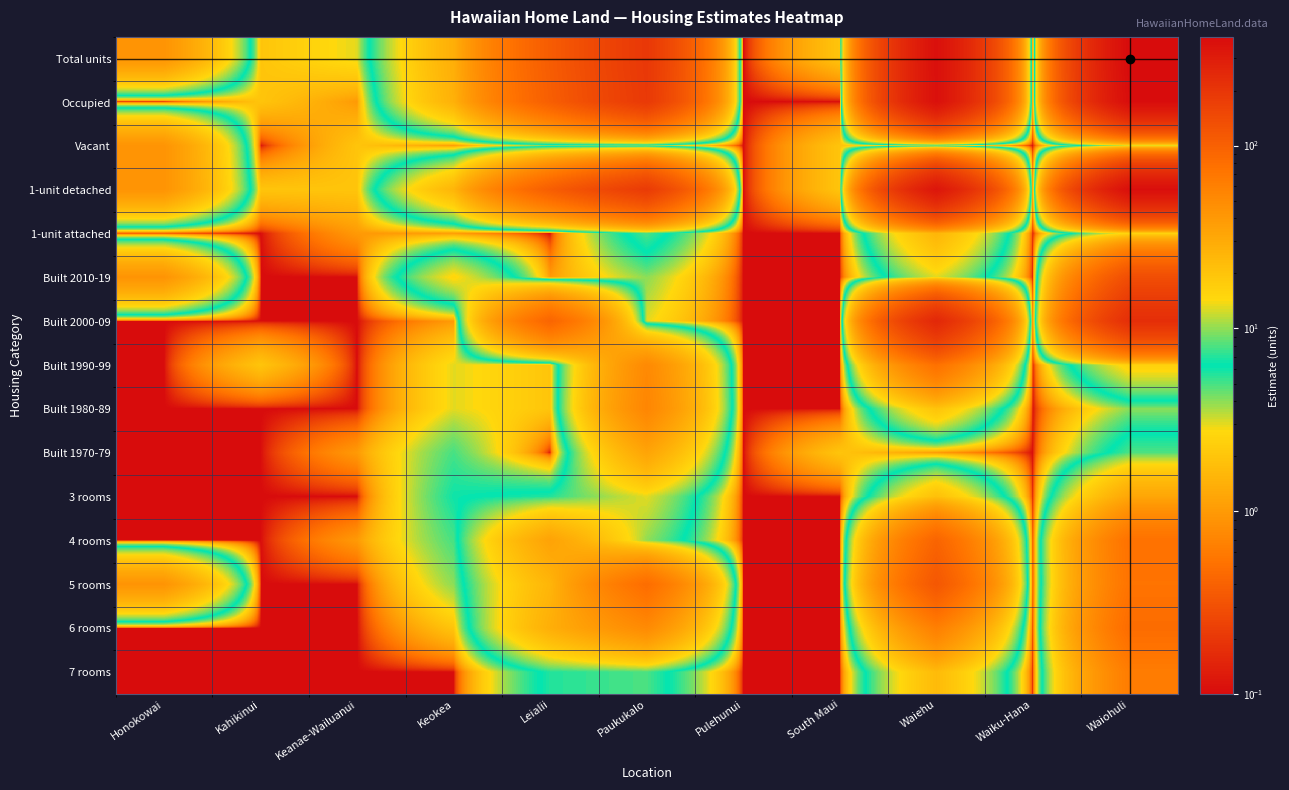

Reading right to left, extract all data points from this chart.

Total units: Waiohuli=393.0	Waiku-Hana=0.1	Waiehu=365.0	South Maui=2.0	Pulehunui=0.1	Paukukalo=191.0	Leialii=106.0	Keokea=28.0	Keanae-Wailuanui=3.0	Kahikinui=2.0	Honokowai=43.0
Occupied: Waiohuli=381.0	Waiku-Hana=0.1	Waiehu=362.0	South Maui=0.1	Pulehunui=0.1	Paukukalo=187.0	Leialii=102.0	Keokea=27.0	Keanae-Wailuanui=1.0	Kahikinui=2.0	Honokowai=0.1
Vacant: Waiohuli=12.0	Waiku-Hana=0.1	Waiehu=3.0	South Maui=2.0	Pulehunui=0.1	Paukukalo=4.0	Leialii=4.0	Keokea=1.0	Keanae-Wailuanui=2.0	Kahikinui=0.1	Honokowai=43.0
1-unit detached: Waiohuli=371.0	Waiku-Hana=0.1	Waiehu=332.0	South Maui=2.0	Pulehunui=0.1	Paukukalo=182.0	Leialii=103.0	Keokea=25.0	Keanae-Wailuanui=2.0	Kahikinui=2.0	Honokowai=43.0
1-unit attached: Waiohuli=15.0	Waiku-Hana=0.1	Waiehu=25.0	South Maui=0.1	Pulehunui=0.1	Paukukalo=8.0	Leialii=0.1	Keokea=1.0	Keanae-Wailuanui=1.0	Kahikinui=0.1	Honokowai=0.1
Built 2010-19: Waiohuli=134.0	Waiku-Hana=0.1	Waiehu=13.0	South Maui=0.1	Pulehunui=0.1	Paukukalo=4.0	Leialii=1.0	Keokea=15.0	Keanae-Wailuanui=0.1	Kahikinui=0.1	Honokowai=43.0
Built 2000-09: Waiohuli=223.0	Waiku-Hana=0.1	Waiehu=249.0	South Maui=0.1	Pulehunui=0.1	Paukukalo=3.0	Leialii=92.0	Keokea=1.0	Keanae-Wailuanui=0.1	Kahikinui=0.1	Honokowai=0.1
Built 1990-99: Waiohuli=16.0	Waiku-Hana=0.1	Waiehu=76.0	South Maui=0.1	Pulehunui=0.1	Paukukalo=51.0	Leialii=2.0	Keokea=3.0	Keanae-Wailuanui=0.1	Kahikinui=2.0	Honokowai=0.1
Built 1980-89: Waiohuli=4.0	Waiku-Hana=0.1	Waiehu=20.0	South Maui=0.1	Pulehunui=0.1	Paukukalo=54.0	Leialii=2.0	Keokea=3.0	Keanae-Wailuanui=0.1	Kahikinui=0.1	Honokowai=0.1
Built 1970-79: Waiohuli=8.0	Waiku-Hana=0.1	Waiehu=1.0	South Maui=2.0	Pulehunui=0.1	Paukukalo=33.0	Leialii=0.1	Keokea=5.0	Keanae-Wailuanui=1.0	Kahikinui=0.1	Honokowai=0.1
3 rooms: Waiohuli=32.0	Waiku-Hana=0.1	Waiehu=21.0	South Maui=0.1	Pulehunui=0.1	Paukukalo=13.0	Leialii=7.0	Keokea=6.0	Keanae-Wailuanui=0.1	Kahikinui=0.1	Honokowai=0.1
4 rooms: Waiohuli=75.0	Waiku-Hana=0.1	Waiehu=93.0	South Maui=0.1	Pulehunui=0.1	Paukukalo=10.0	Leialii=34.0	Keokea=5.0	Keanae-Wailuanui=1.0	Kahikinui=0.1	Honokowai=0.1
5 rooms: Waiohuli=73.0	Waiku-Hana=0.1	Waiehu=115.0	South Maui=0.1	Pulehunui=0.1	Paukukalo=81.0	Leialii=25.0	Keokea=4.0	Keanae-Wailuanui=0.1	Kahikinui=0.1	Honokowai=43.0
6 rooms: Waiohuli=82.0	Waiku-Hana=0.1	Waiehu=60.0	South Maui=0.1	Pulehunui=0.1	Paukukalo=50.0	Leialii=28.0	Keokea=2.0	Keanae-Wailuanui=0.1	Kahikinui=0.1	Honokowai=0.1
7 rooms: Waiohuli=63.0	Waiku-Hana=0.1	Waiehu=23.0	South Maui=0.1	Pulehunui=0.1	Paukukalo=8.0	Leialii=7.0	Keokea=0.1	Keanae-Wailuanui=0.1	Kahikinui=0.1	Honokowai=0.1